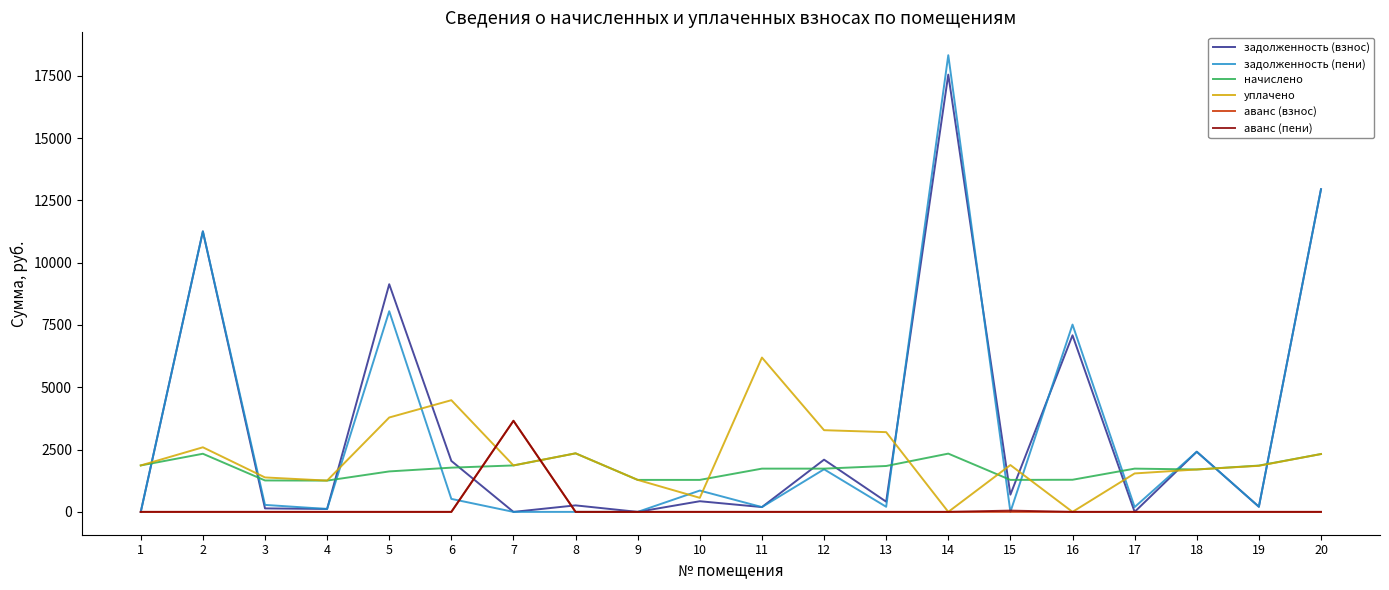

What is the highest value of the начислено series?

2349.2